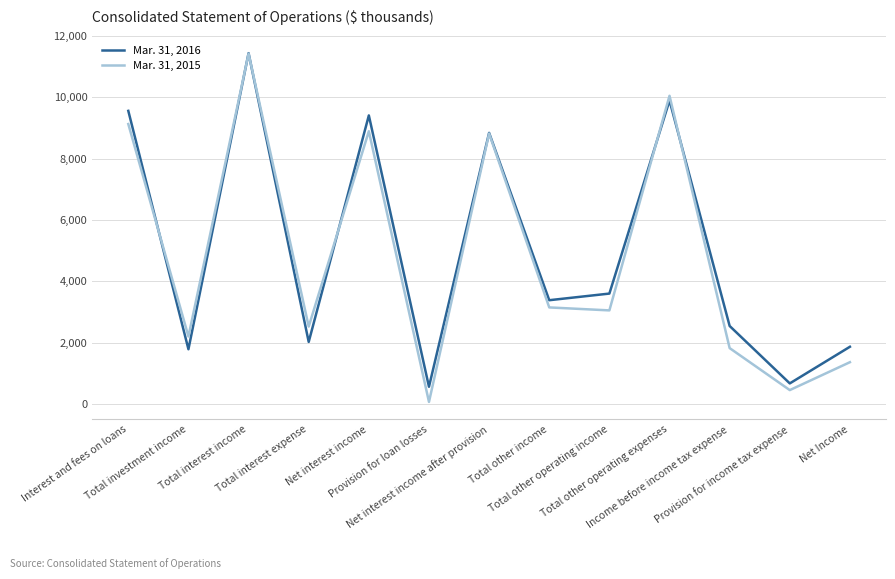

Is this an area chart (filled region under the line)?

No